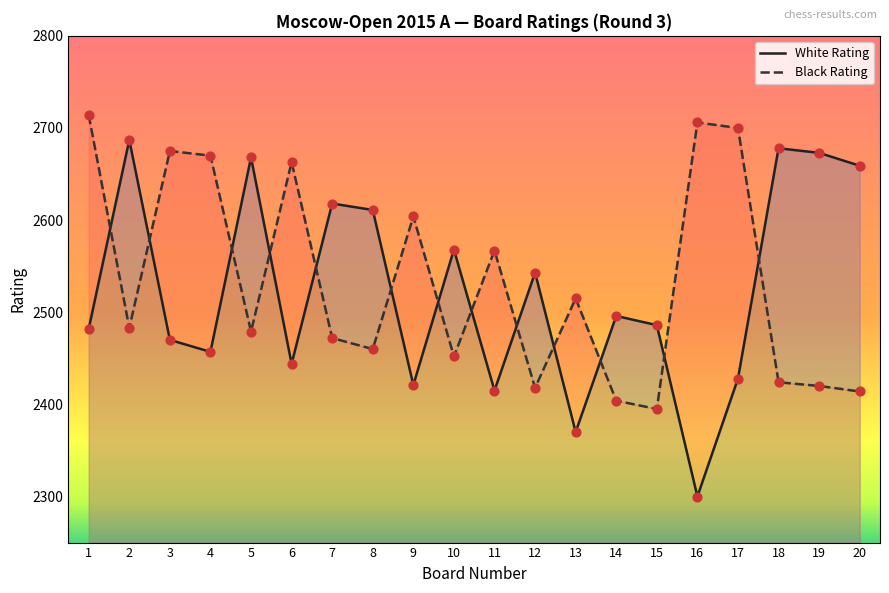

Is the value of Black Rating at 7 greater than the value of White Rating at 18?

No